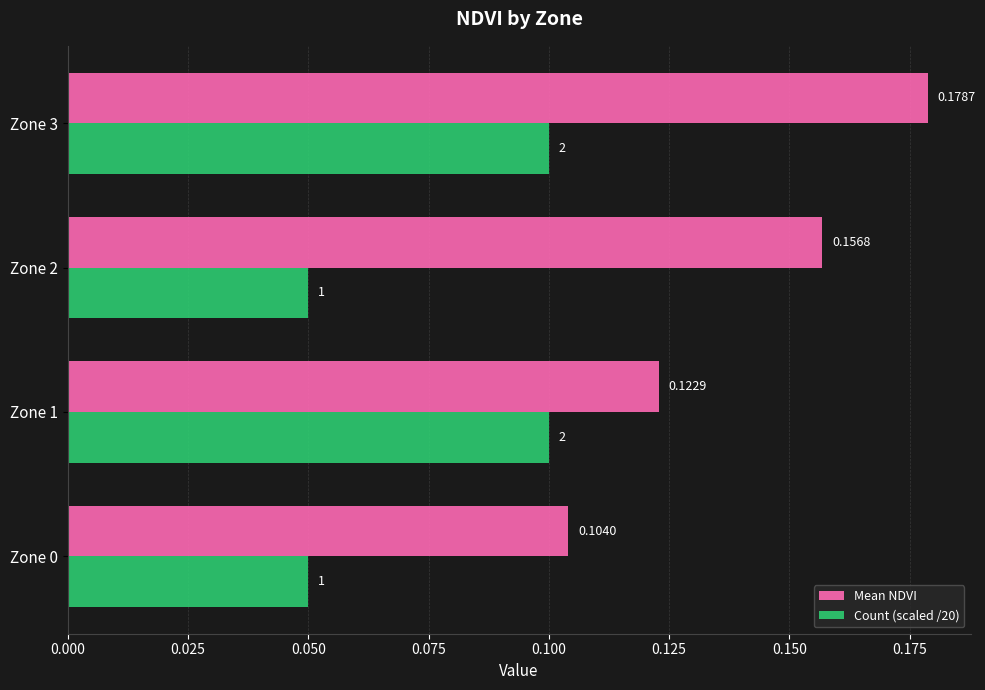

Which series has the largest total across all categories?

Mean NDVI